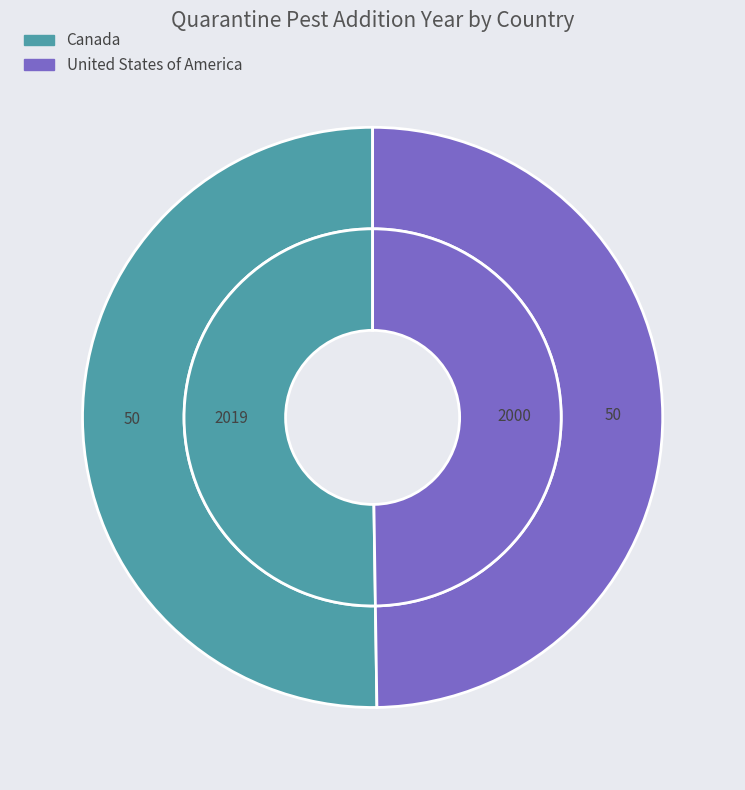

Is there any slice that represents more than half of the pie?

Yes